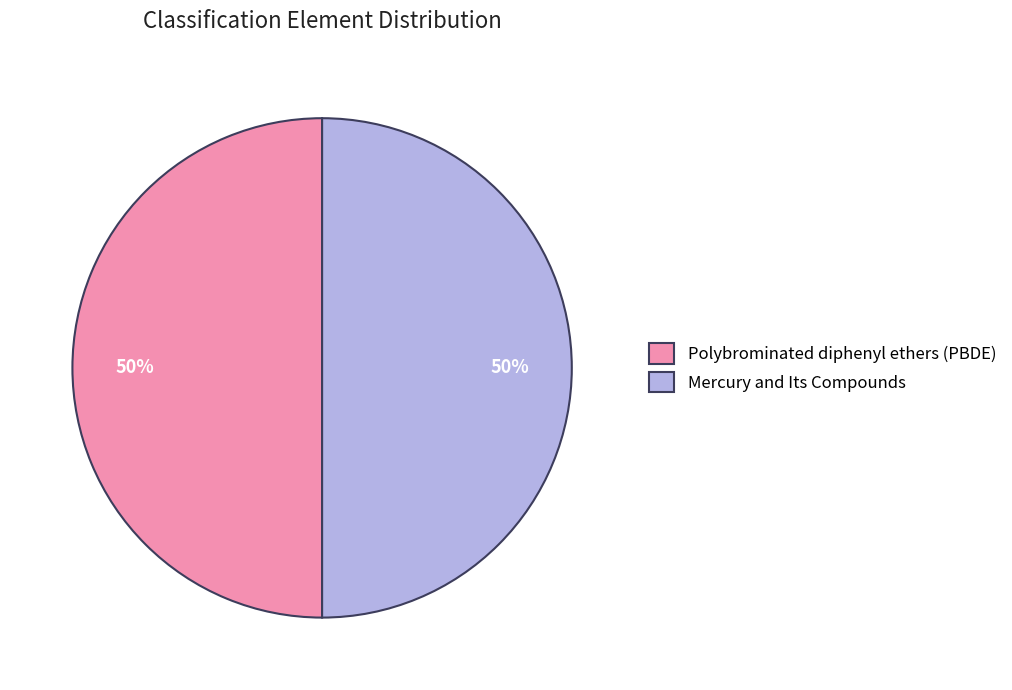

Combined, do Polybrominated diphenyl ethers (PBDE) and Mercury and Its Compounds account for over 50%?

Yes